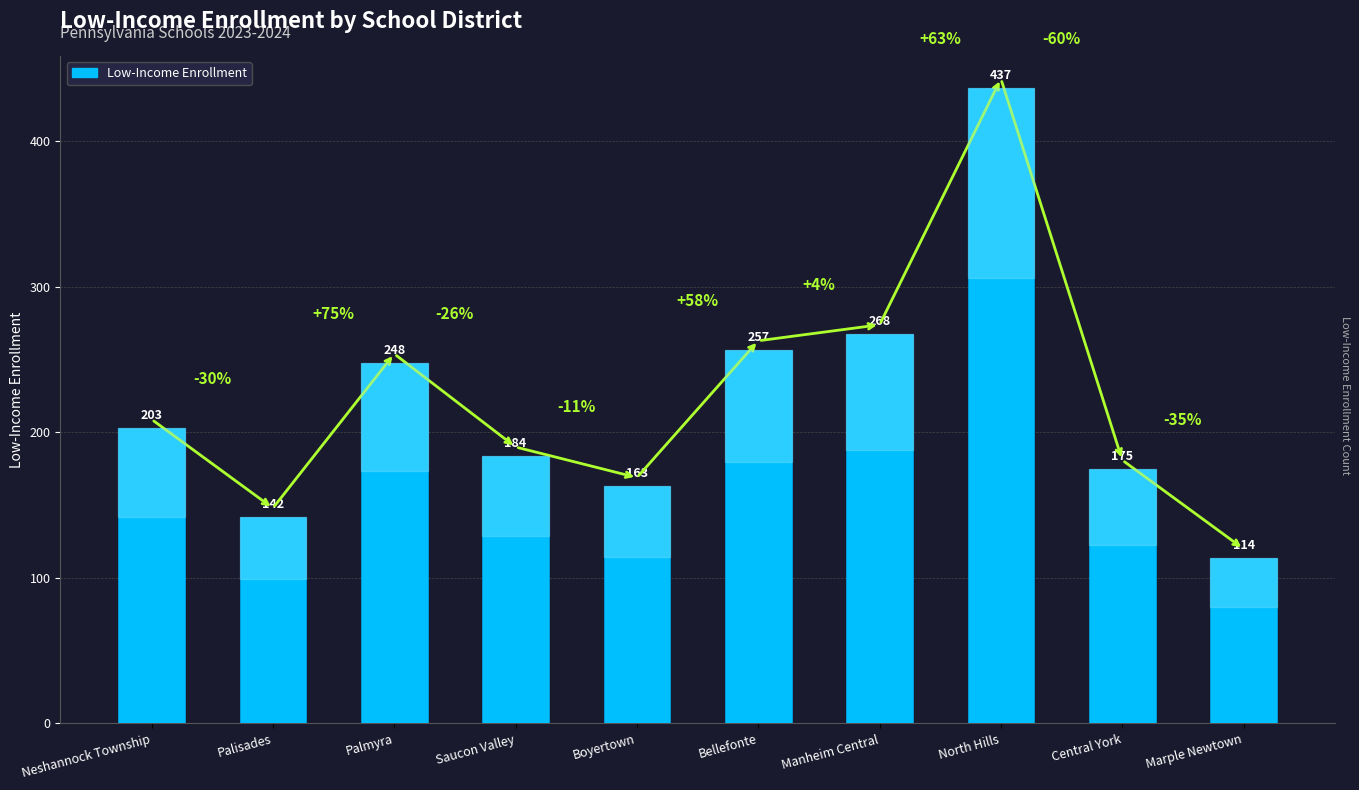

What is the value of the 6th bar from the left?

257